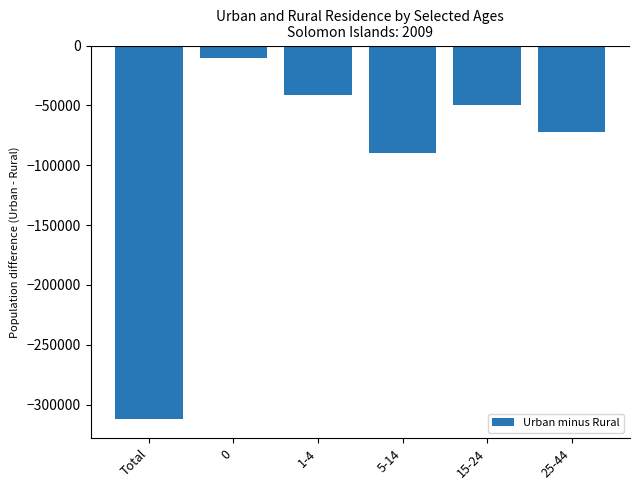

Rank the categories by value from highest to lowest.

0, 1-4, 15-24, 25-44, 5-14, Total